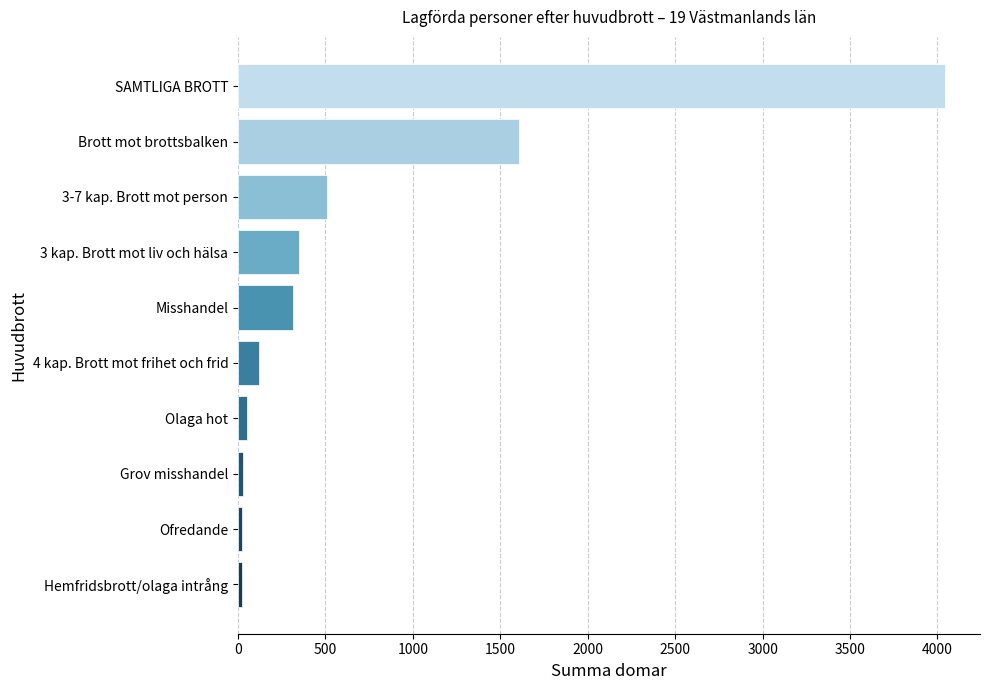

Which has a higher value, 4 kap. Brott mot frihet och frid or SAMTLIGA BROTT?

SAMTLIGA BROTT